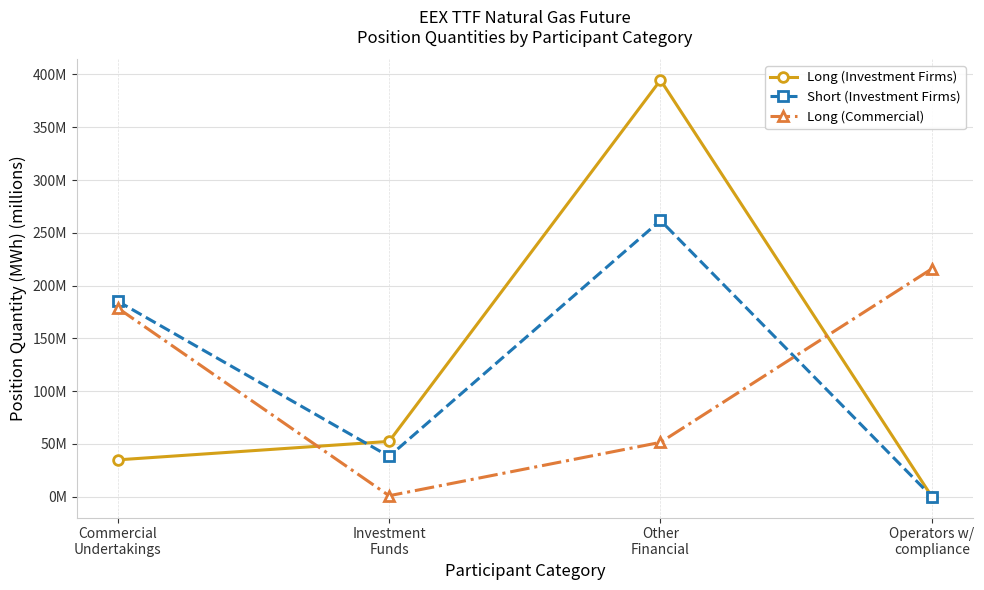

How many intersections are there between Short (Investment Firms) and Long (Commercial)?

1